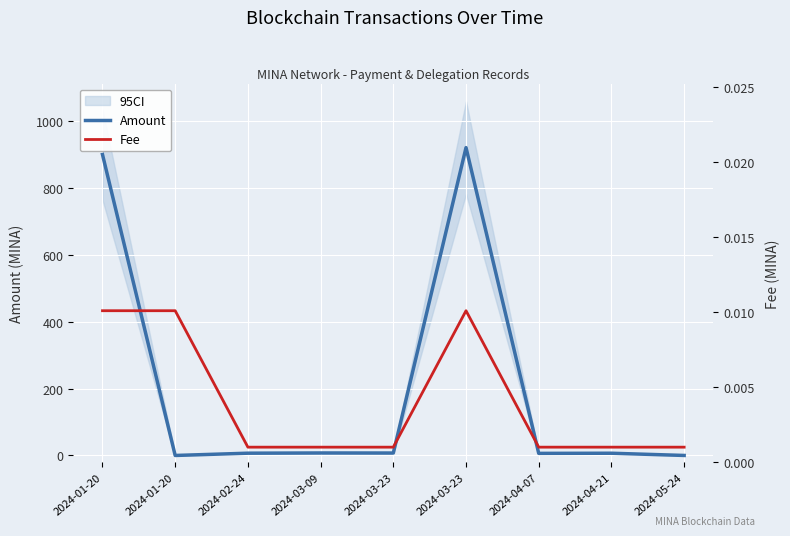

Reading right to left, transcribe all the data shown in this chart.

Amount: 0.0	6.7	6.3	920.6	7.3	7.5	6.8	0.0	900.0
Fee: 0.0	0.0	0.0	0.0	0.0	0.0	0.0	0.0	0.0